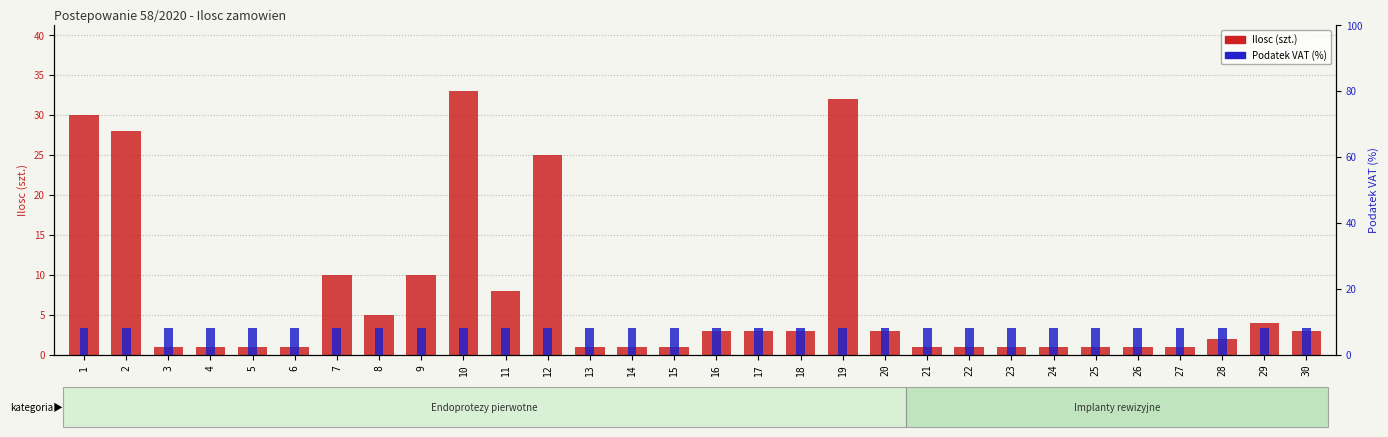

What is the lowest value of the Ilosc (szt.) series?

1